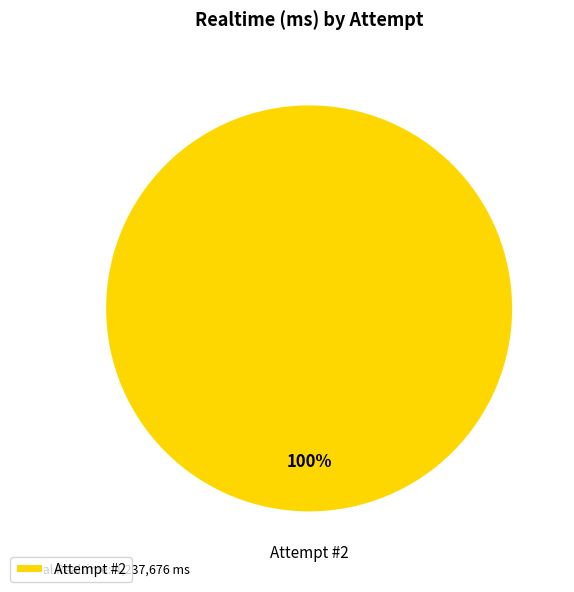

Is it true that Attempt #2 is 87% of the pie?

False